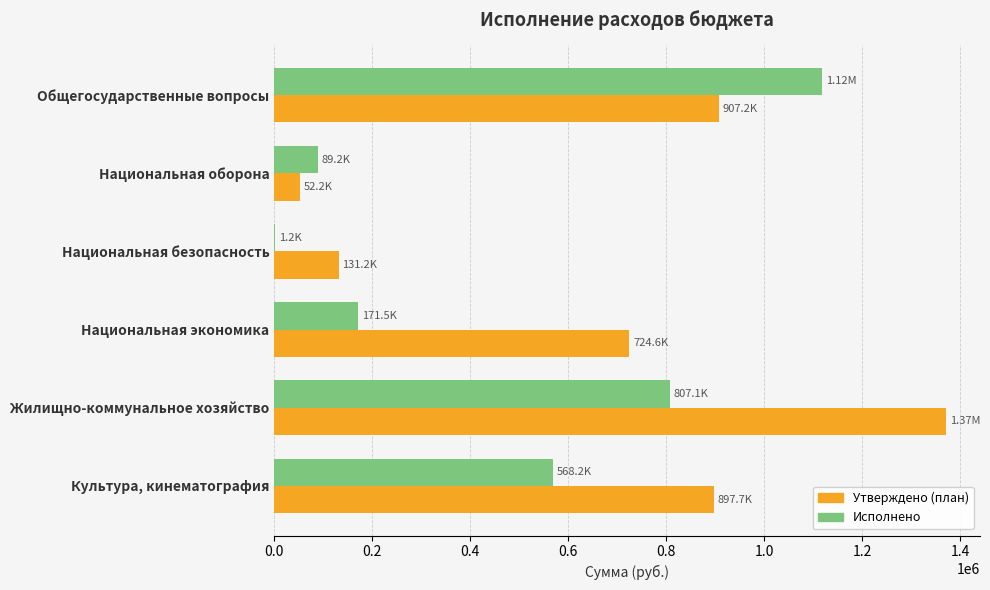

How many categories are shown in the chart?

6